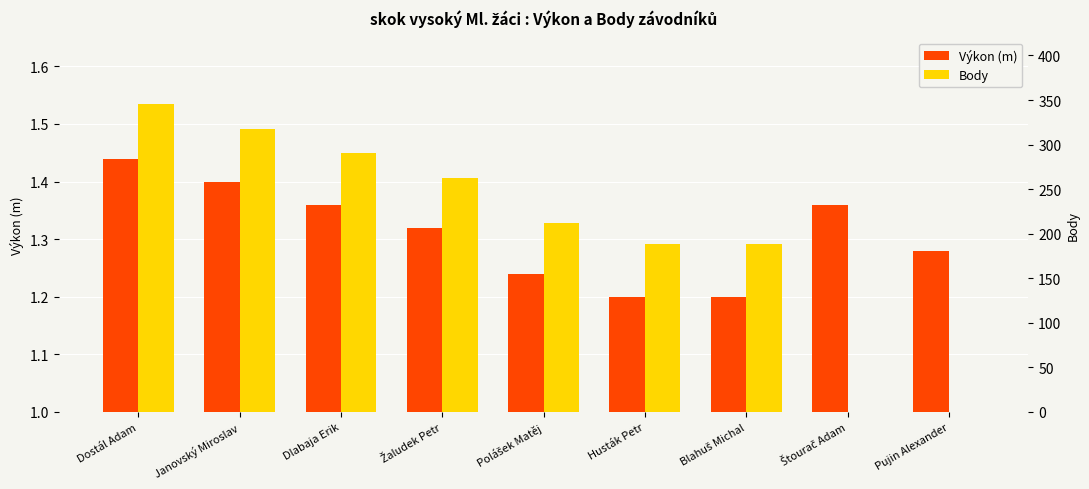

What is the sum of the Body values at Janovský Miroslav and Pujin Alexander?

317.0